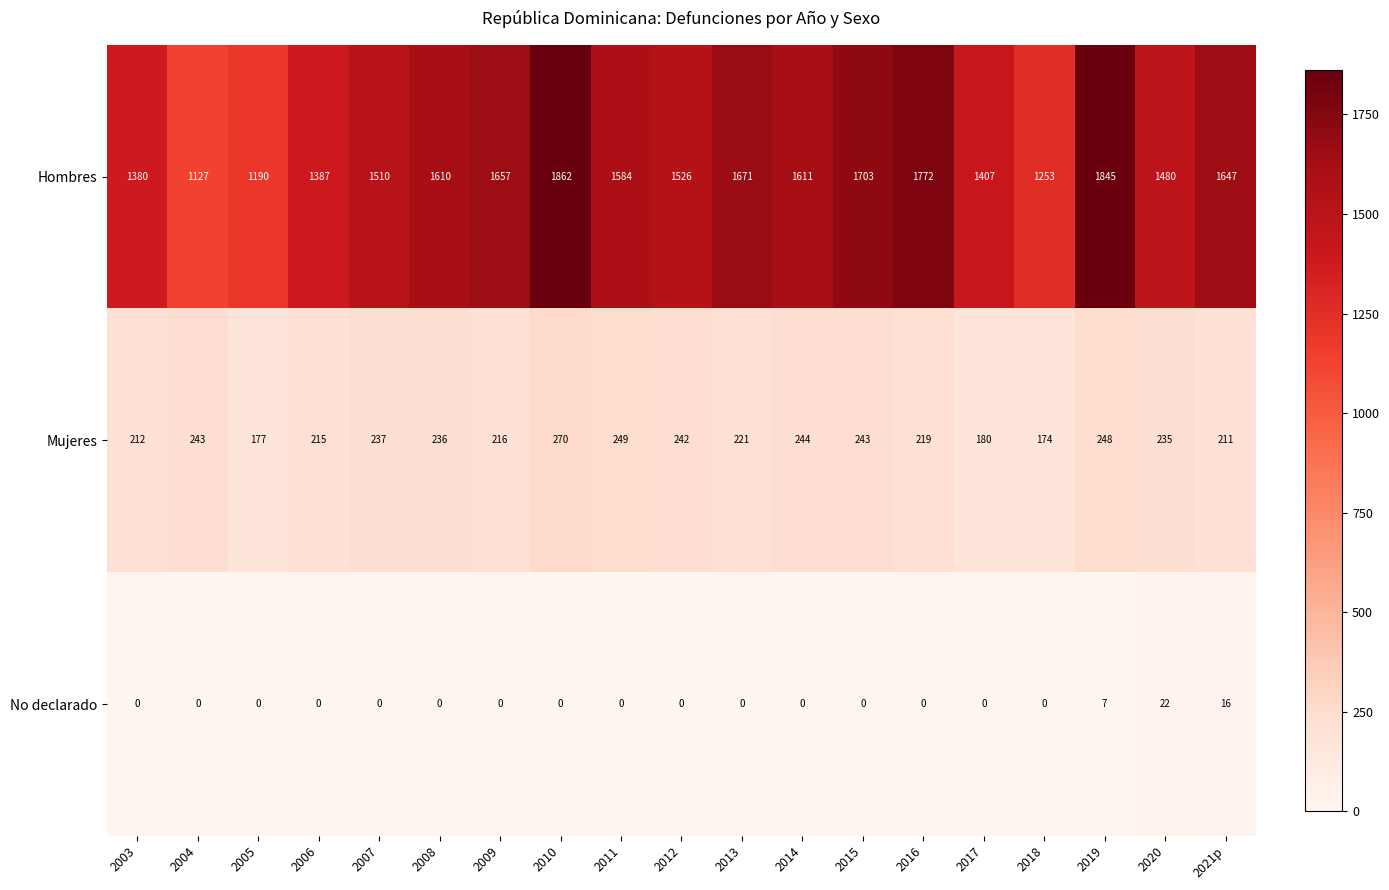

At how many categories does at least one series exceed 1059?

19